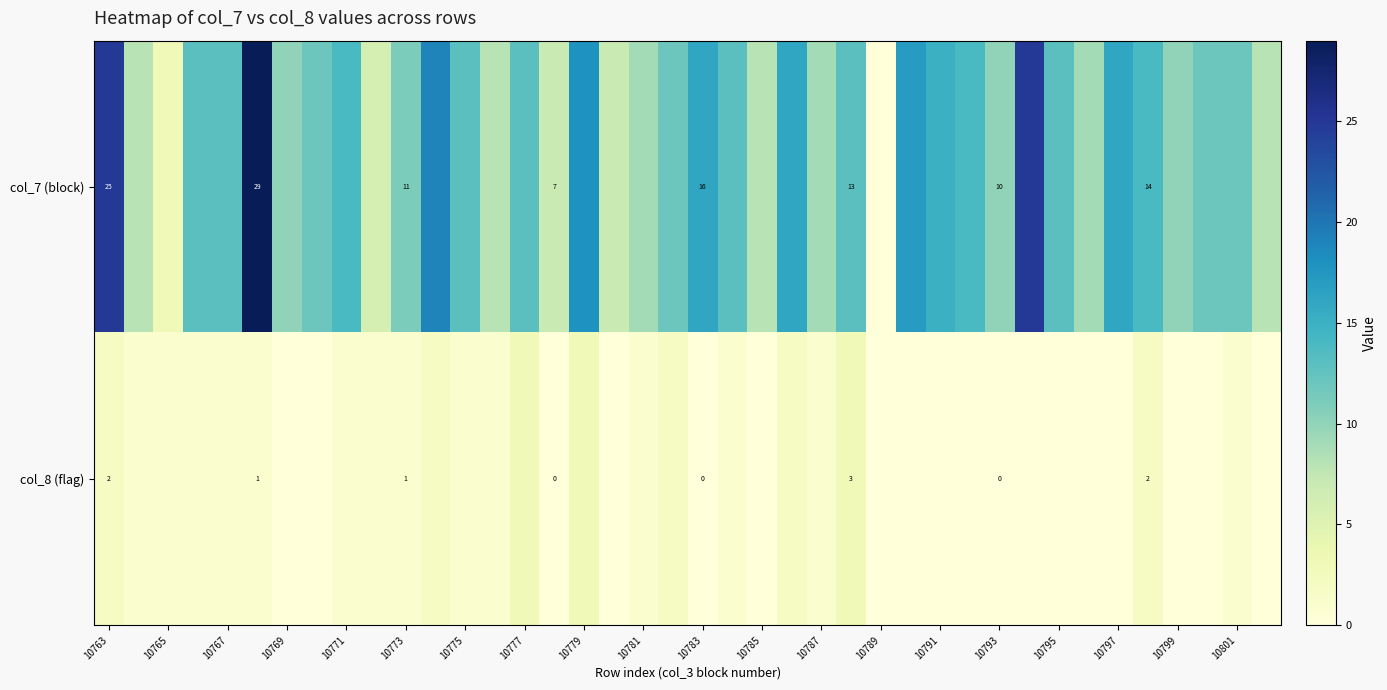

The value of col_8 (flag) at 10793 is 0. True or false?

True